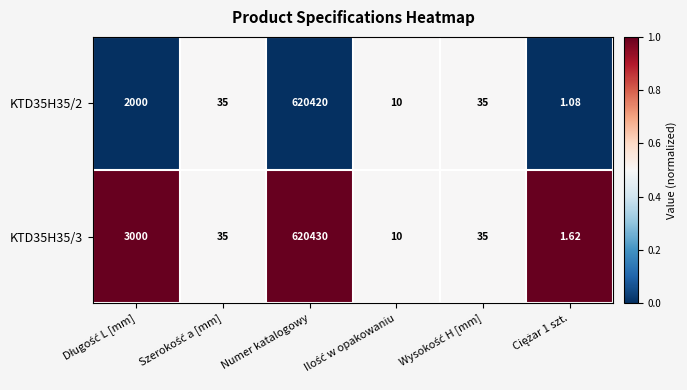

At which category is the sum across all series the highest?

Numer katalogowy